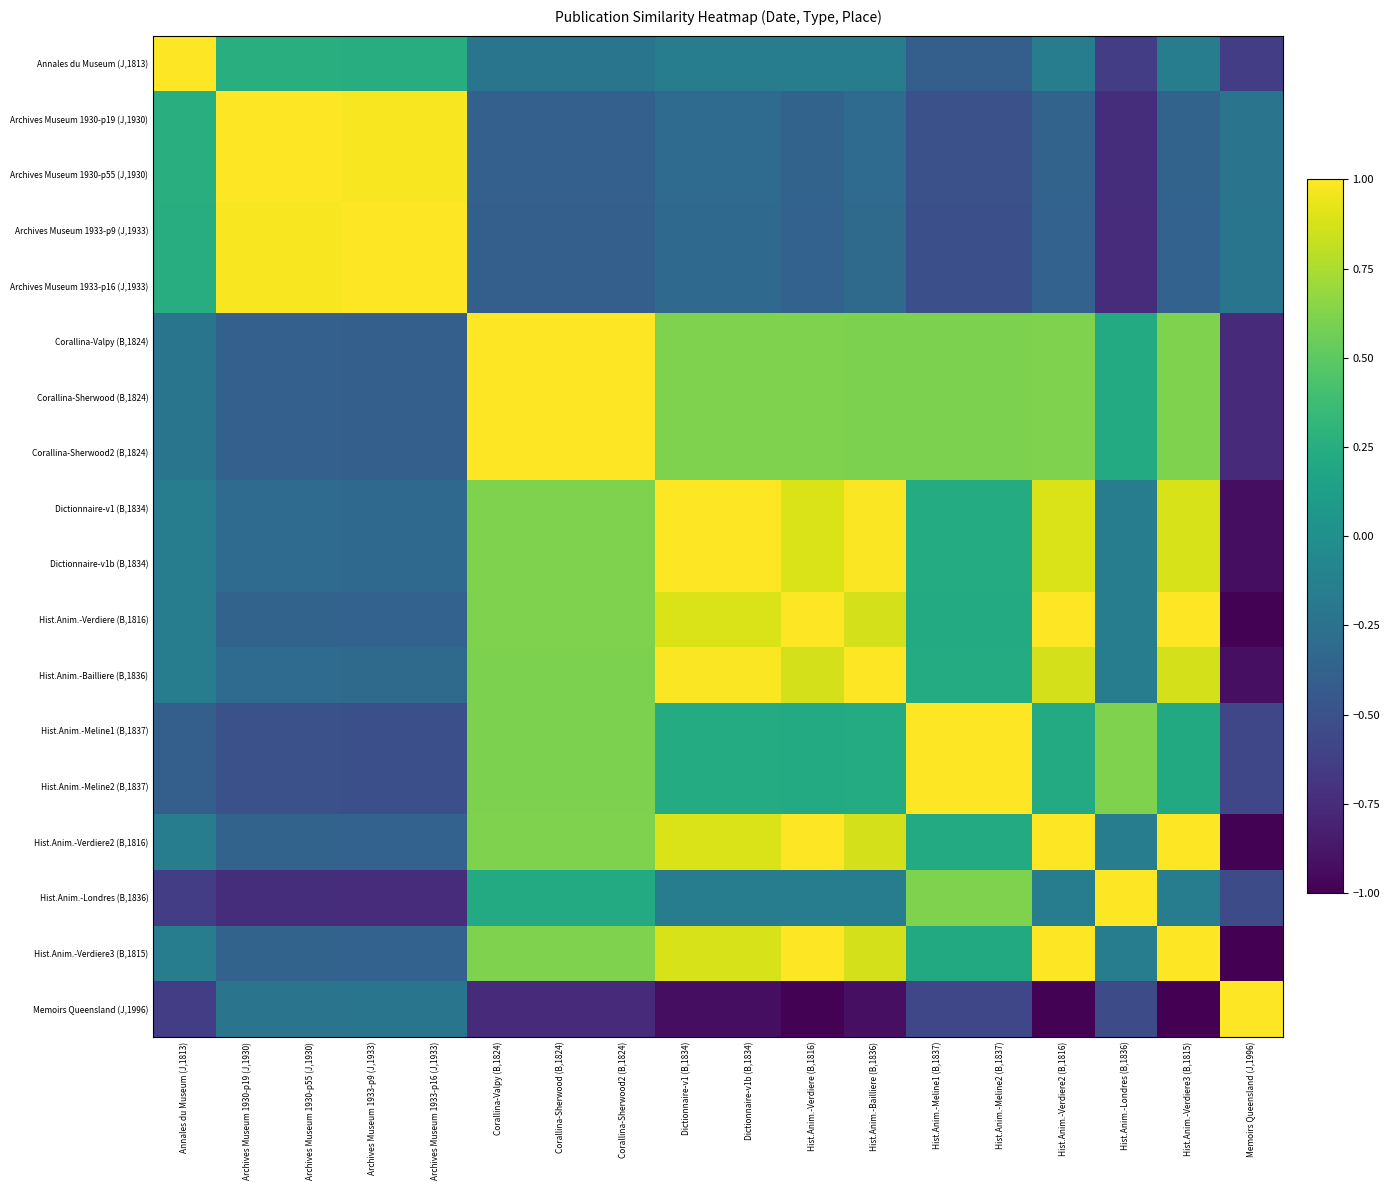

Rank the series at Dictionnaire-v1b (B,1834) from highest to lowest value.

Dictionnaire-v1 (B,1834), Dictionnaire-v1b (B,1834), Hist.Anim.-Bailliere (B,1836), Hist.Anim.-Verdiere (B,1816), Hist.Anim.-Verdiere2 (B,1816), Hist.Anim.-Verdiere3 (B,1815), Corallina-Valpy (B,1824), Corallina-Sherwood (B,1824), Corallina-Sherwood2 (B,1824), Hist.Anim.-Meline1 (B,1837), Hist.Anim.-Meline2 (B,1837), Hist.Anim.-Londres (B,1836), Annales du Museum (J,1813), Archives Museum 1930-p19 (J,1930), Archives Museum 1930-p55 (J,1930), Archives Museum 1933-p9 (J,1933), Archives Museum 1933-p16 (J,1933), Memoirs Queensland (J,1996)